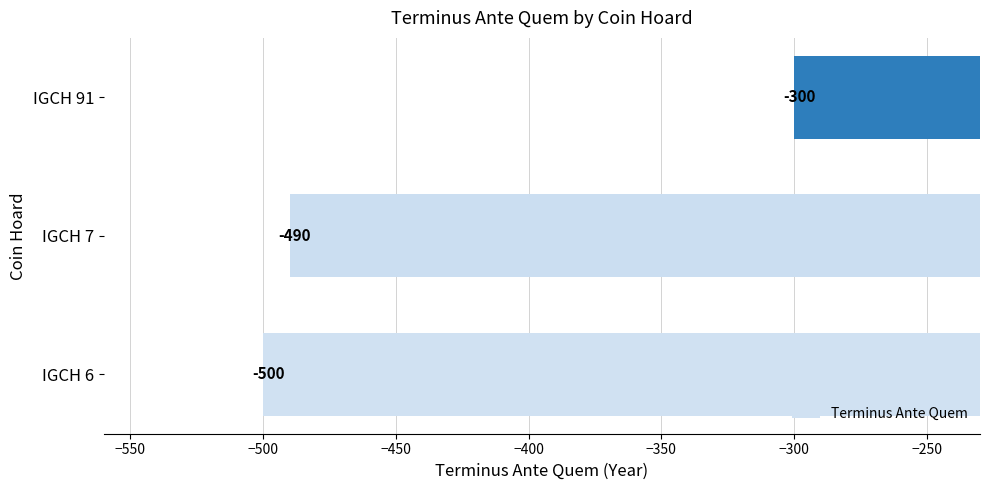

True or false: the data shows -490 at IGCH 7.

True